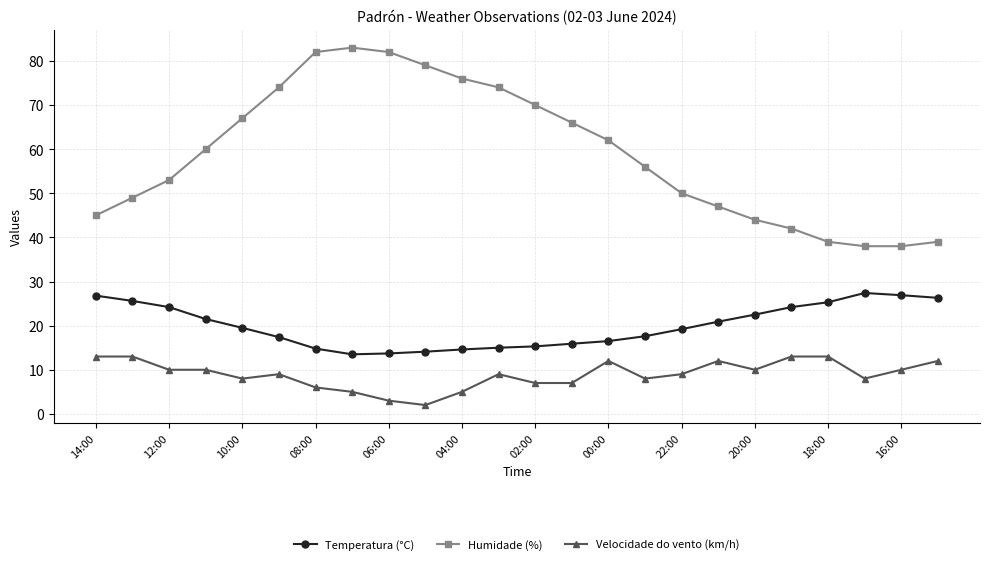

What is the maximum value for Temperatura (°C)?

27.4